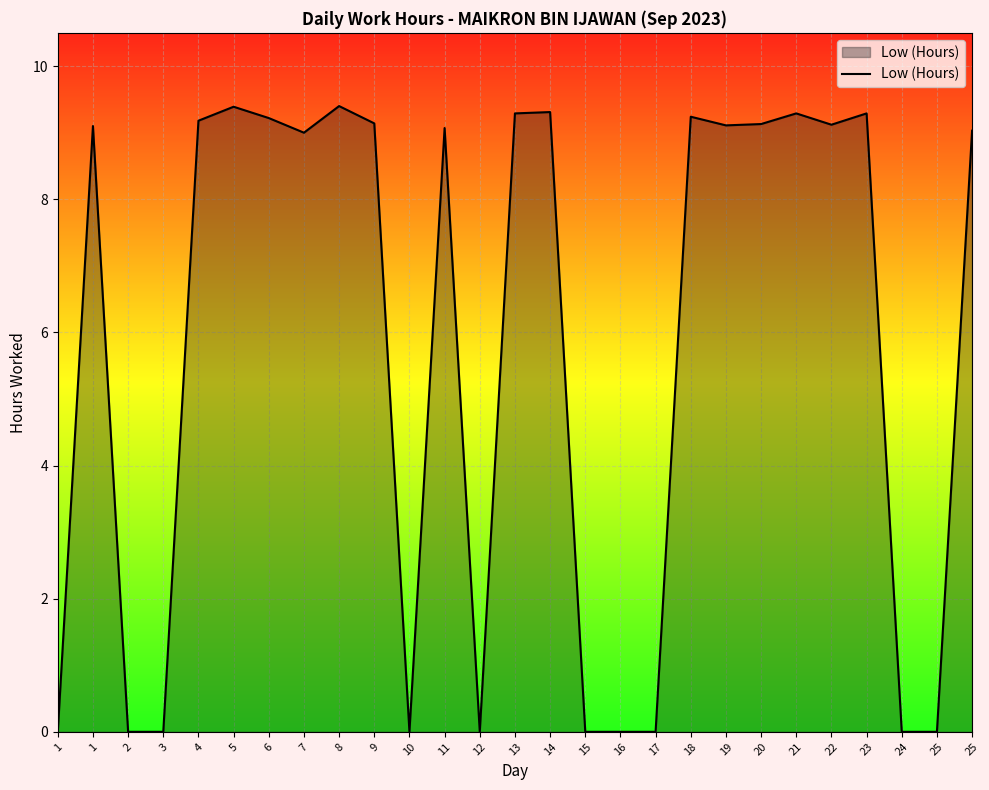

Does the chart display data point markers on the line(s)?

No